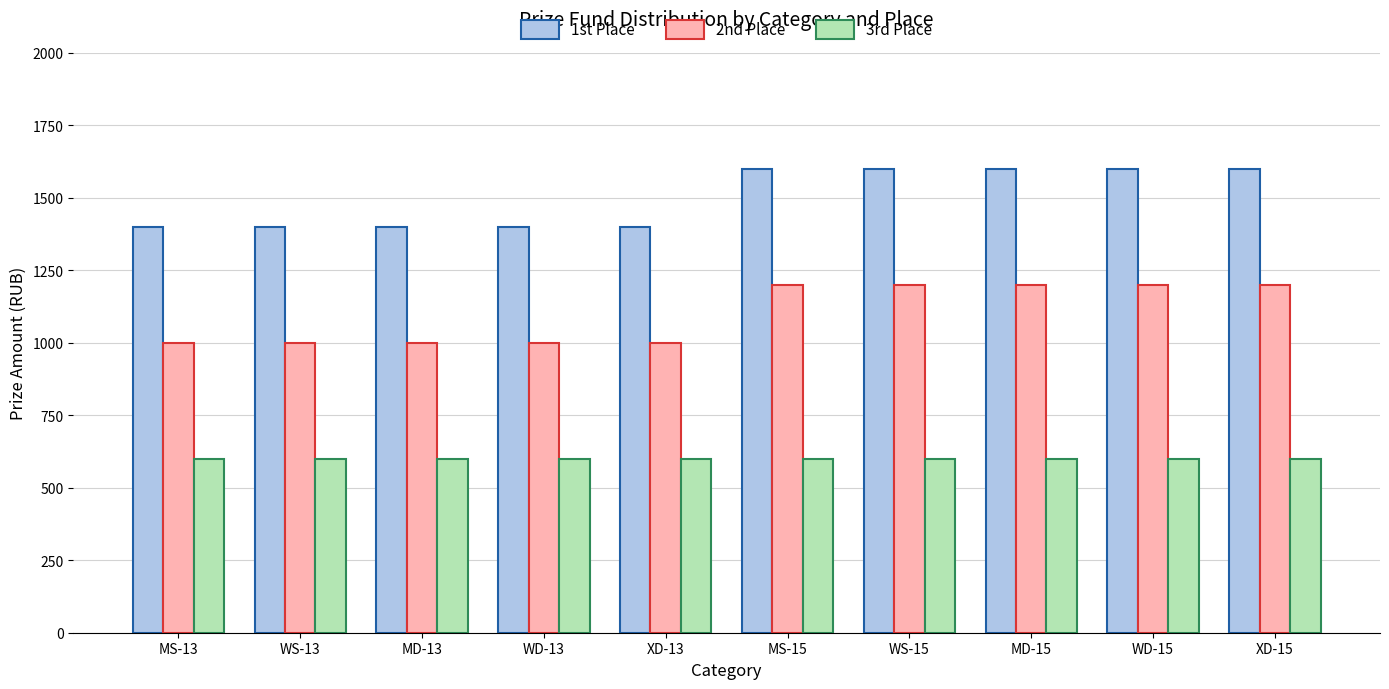

What is the spread (max minus min) of values at WS-15?

1000